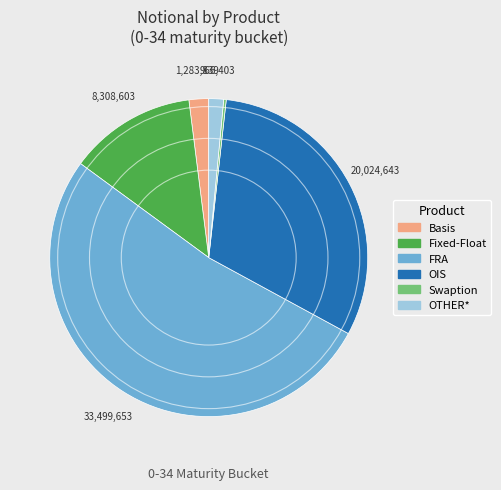

True or false: OIS accounts for 31% of the total.

True